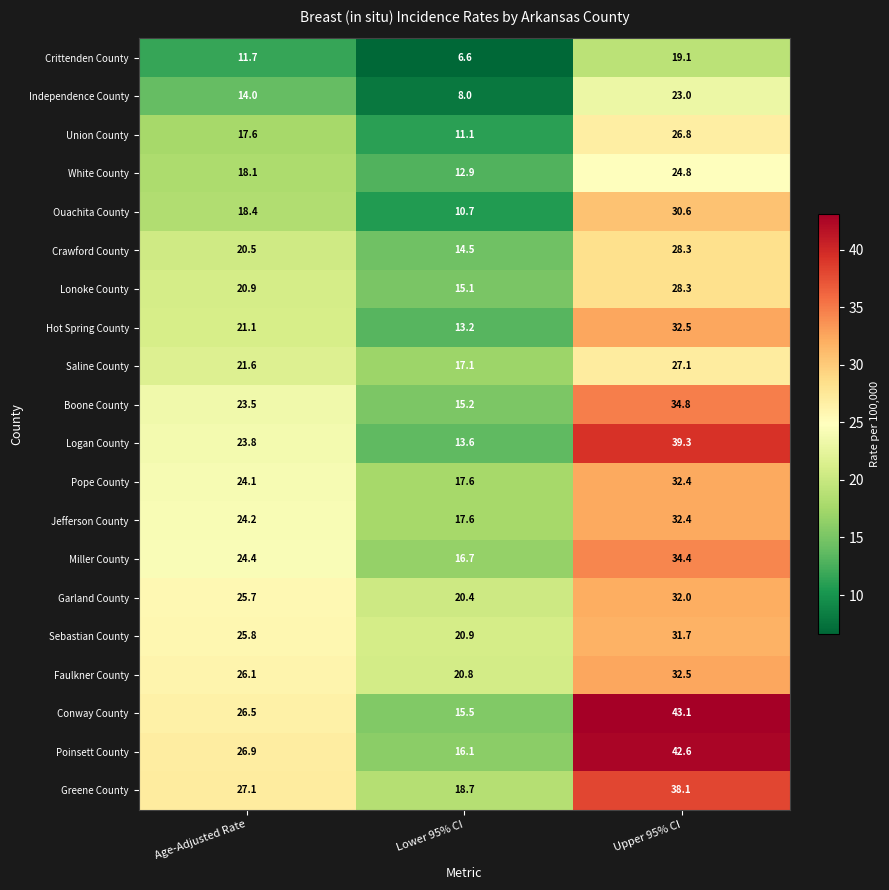

True or false: Conway County has a value of 15.5 at Lower 95% CI.

True